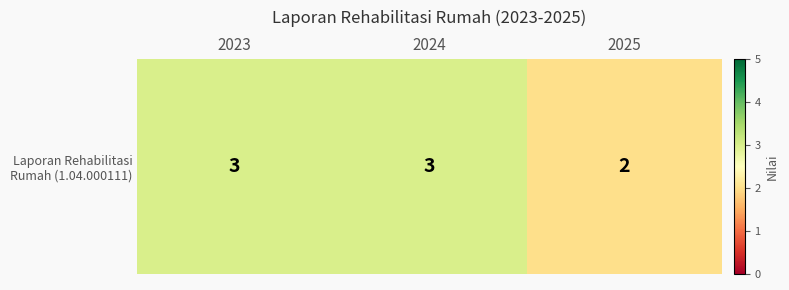

Which has a higher value, 2023 or 2024?

2023